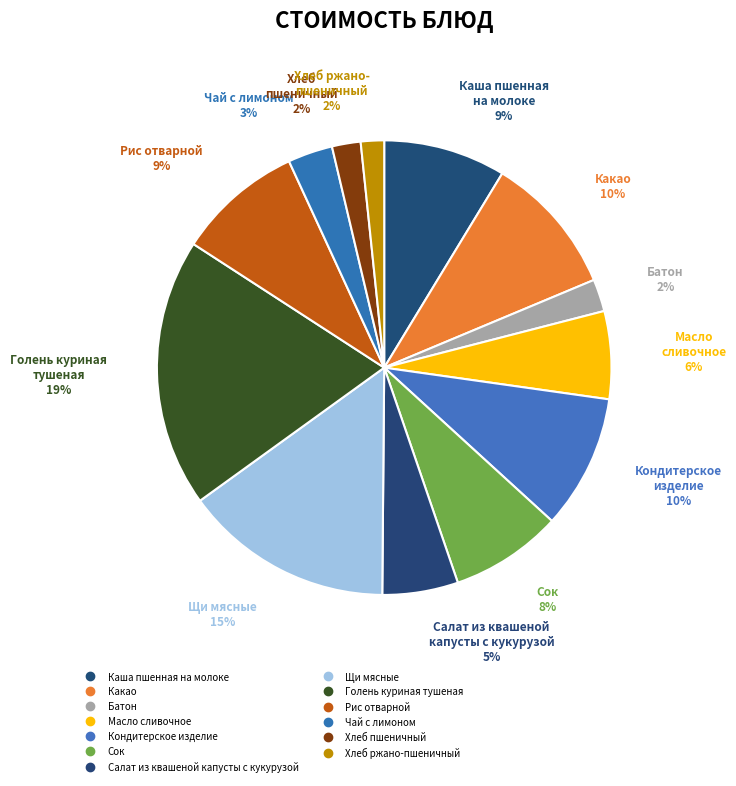

Which category has the smallest portion of the pie?

Хлеб ржано-пшеничный